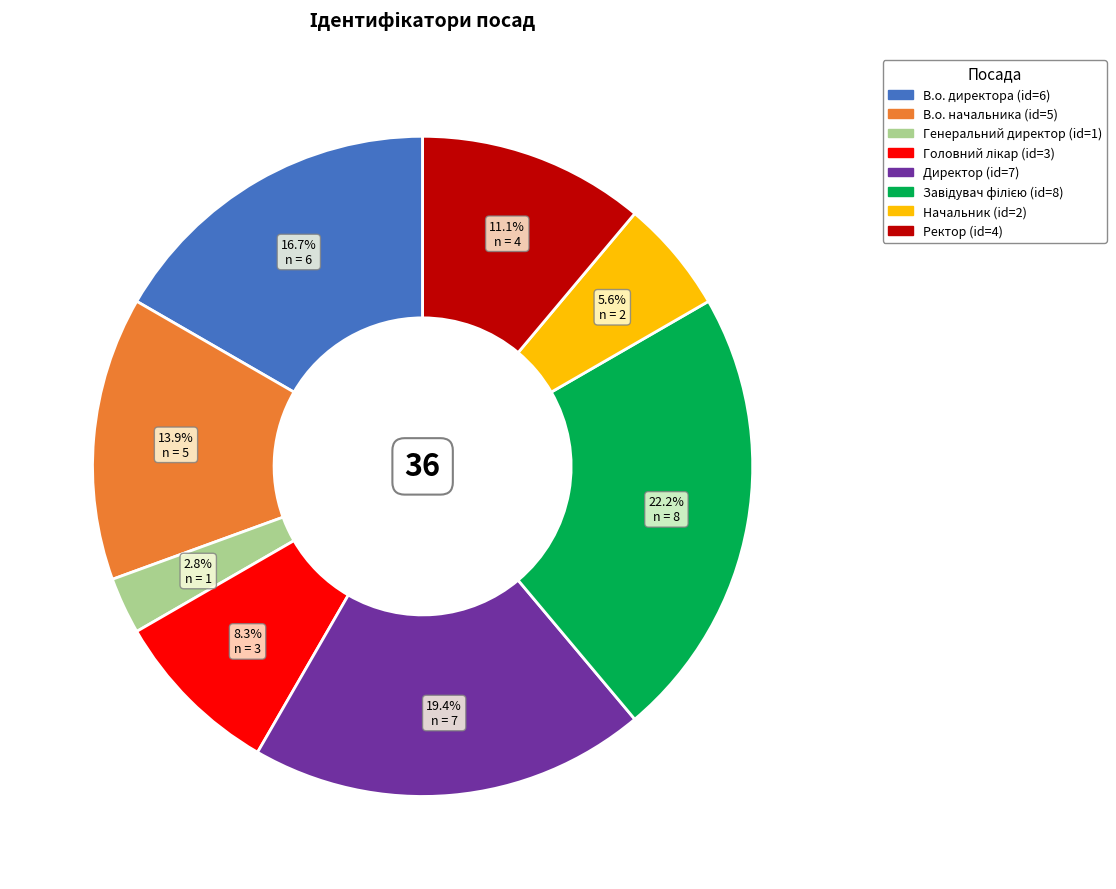

What percentage do Ректор and Начальник together represent?

16.7%